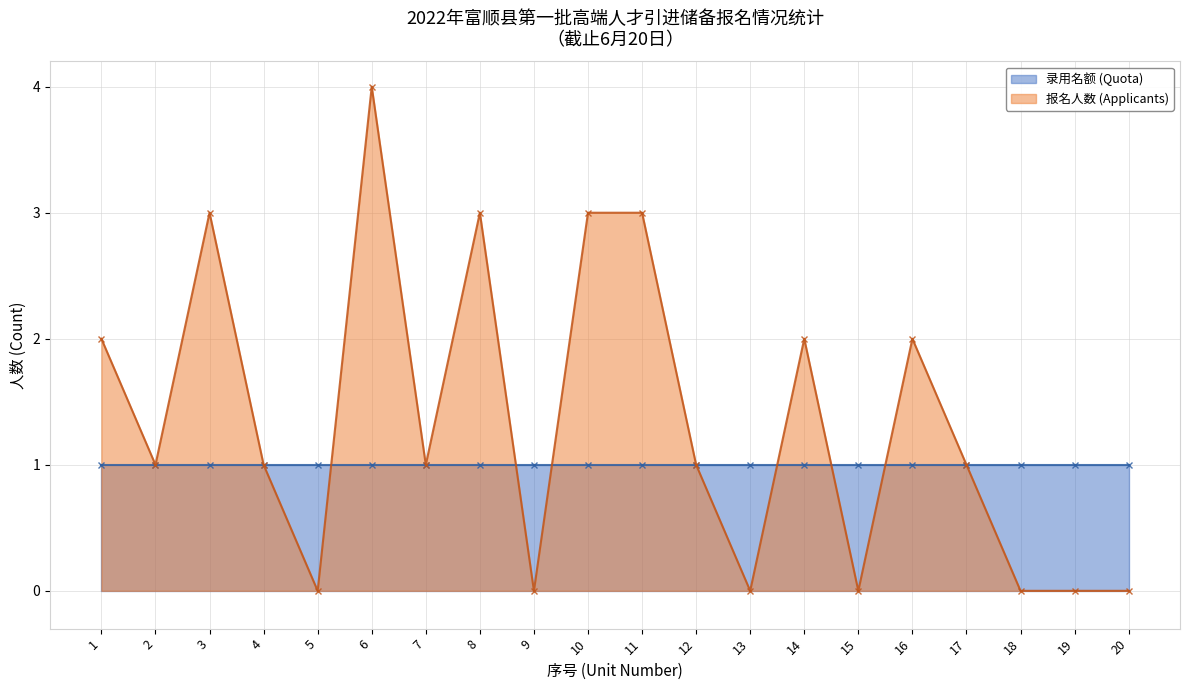

Which label corresponds to the largest value in the chart?

6